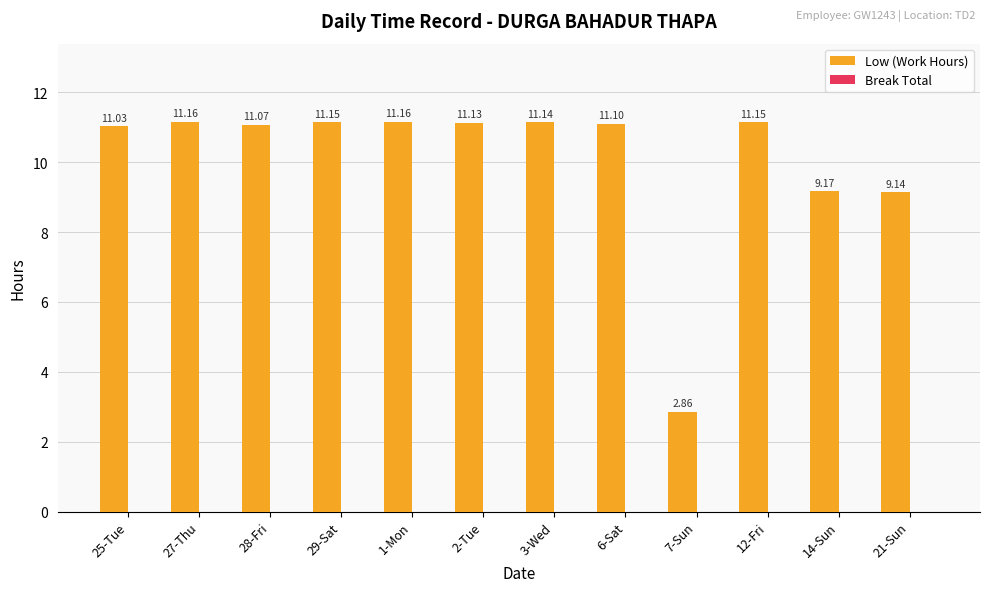

Count the number of categories in the chart.

12